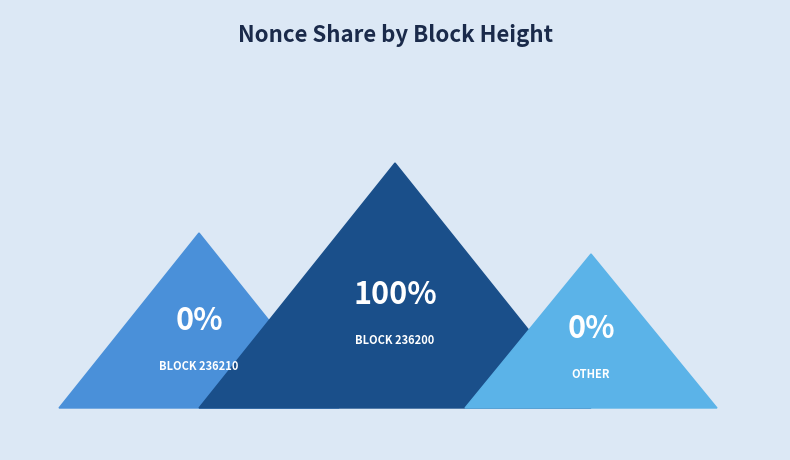

What percentage is NOT represented by 236210?

100.0%